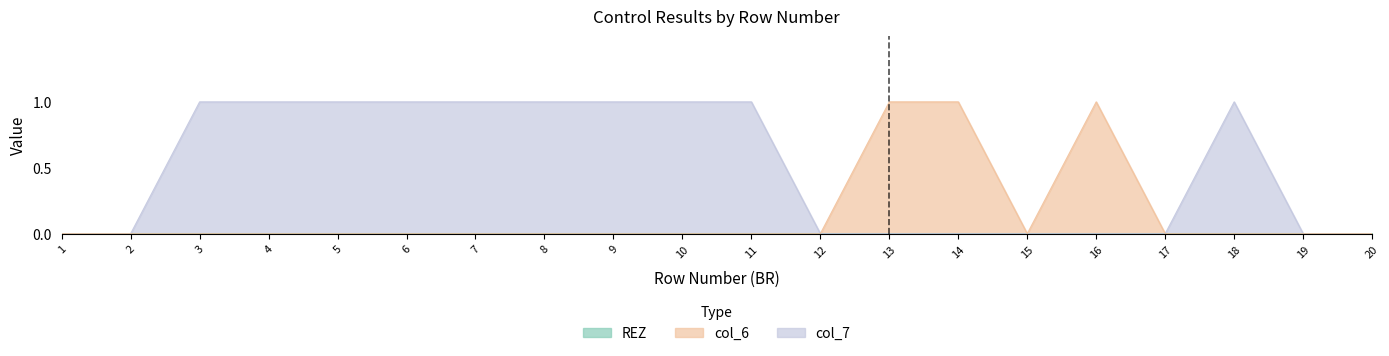

Is it true that col_7 equals 1 at 12?

False